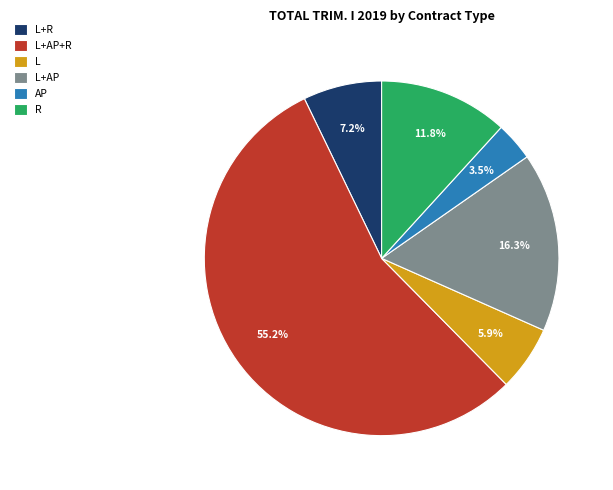

What is the smallest slice in the pie chart?

AP